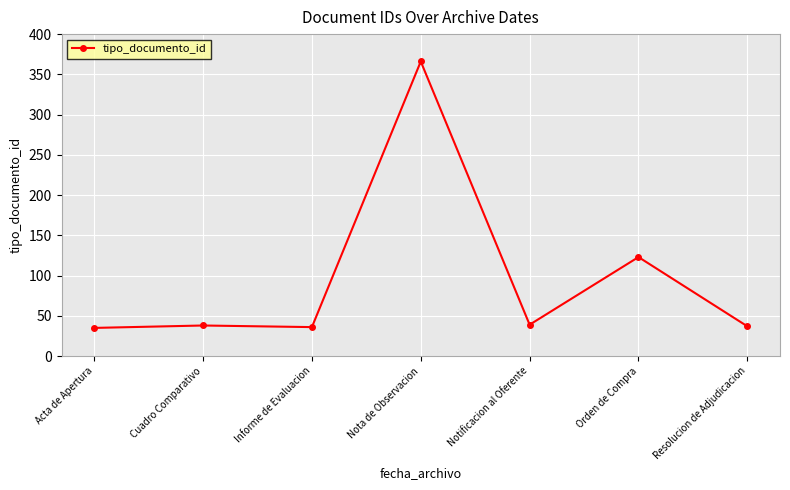

What position from the left is Resolucion de Adjudicacion?

7